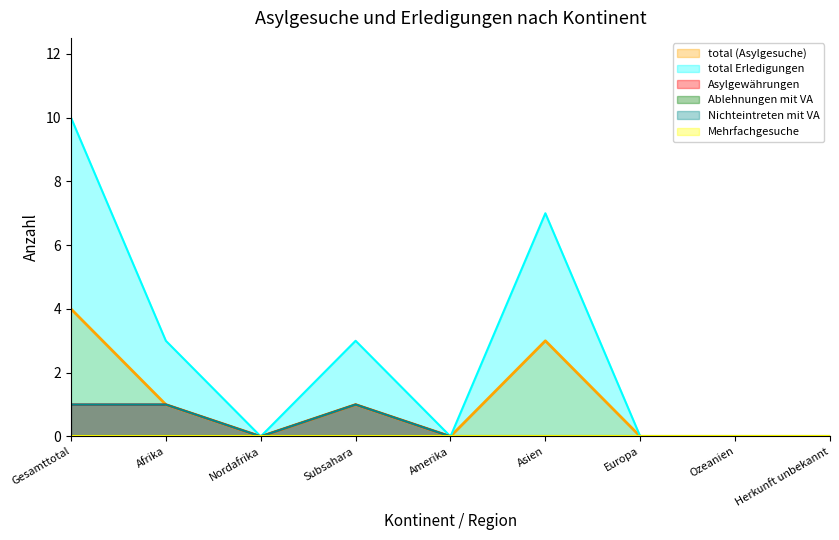

Reading left to right, what are all the values shown in this chart?

total (Asylgesuche): 4	1	0	1	0	3	0	0	0
total Erledigungen: 10	3	0	3	0	7	0	0	0
Asylgewährungen: 1	1	0	1	0	0	0	0	0
Nichteintreten mit VA: 1	1	0	1	0	0	0	0	0